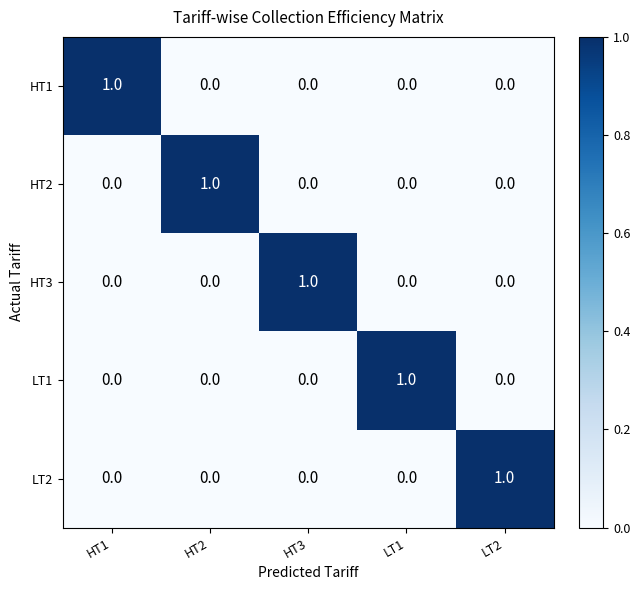

Reading left to right, what are all the values shown in this chart?

HT1: 1	0	0	0	0
HT2: 0	1	0	0	0
HT3: 0	0	1	0	0
LT1: 0	0	0	1	0
LT2: 0	0	0	0	1